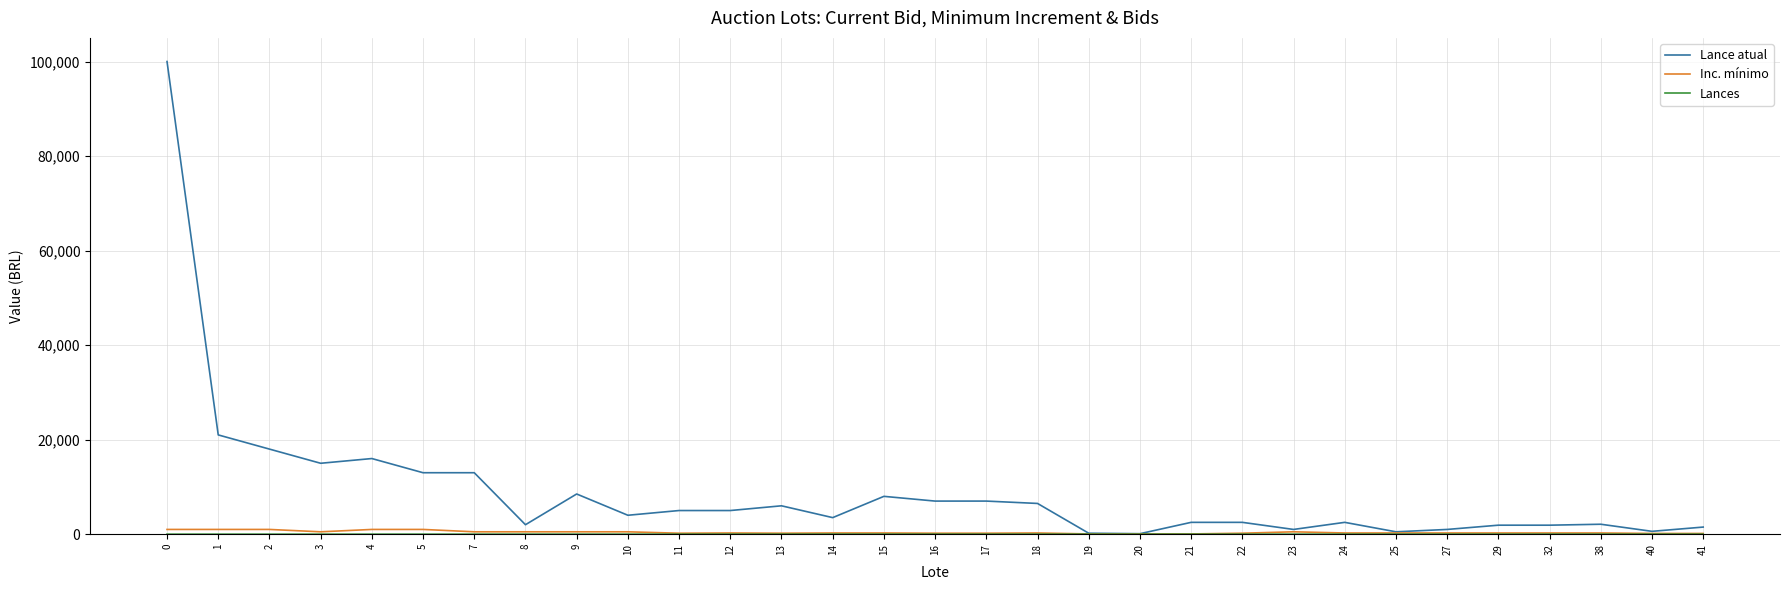

What is the sum of the Lance atual values at 20 and 2?

18100